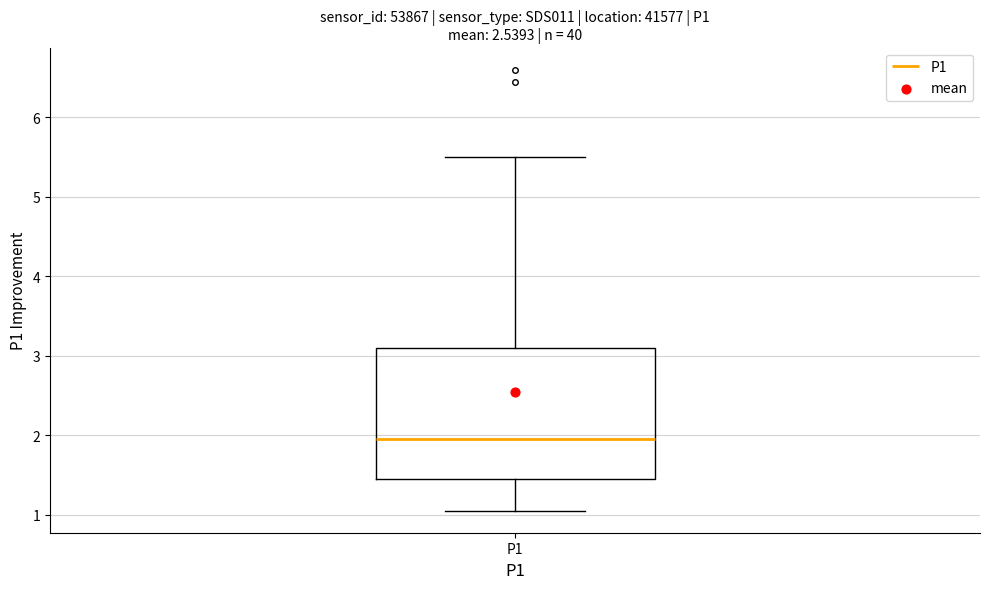

Read this box plot against the y-axis: the position of the median line, the range covered by the box, and the ends of both whiskers. The values are not printed on the chart, so give them approximately, as read against the axis.

median 2.0, box 1.5 to 3.1, whiskers 1.1 to 5.5